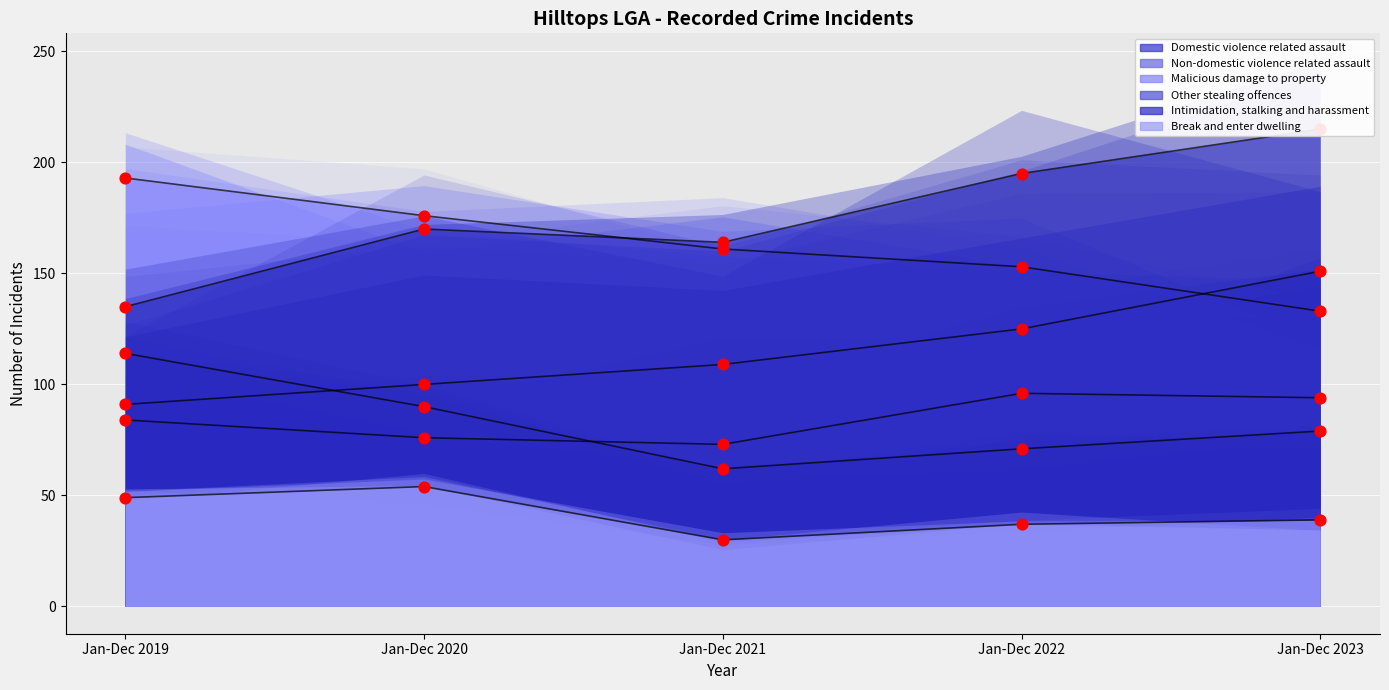

At how many categories does at least one series exceed 110?

5